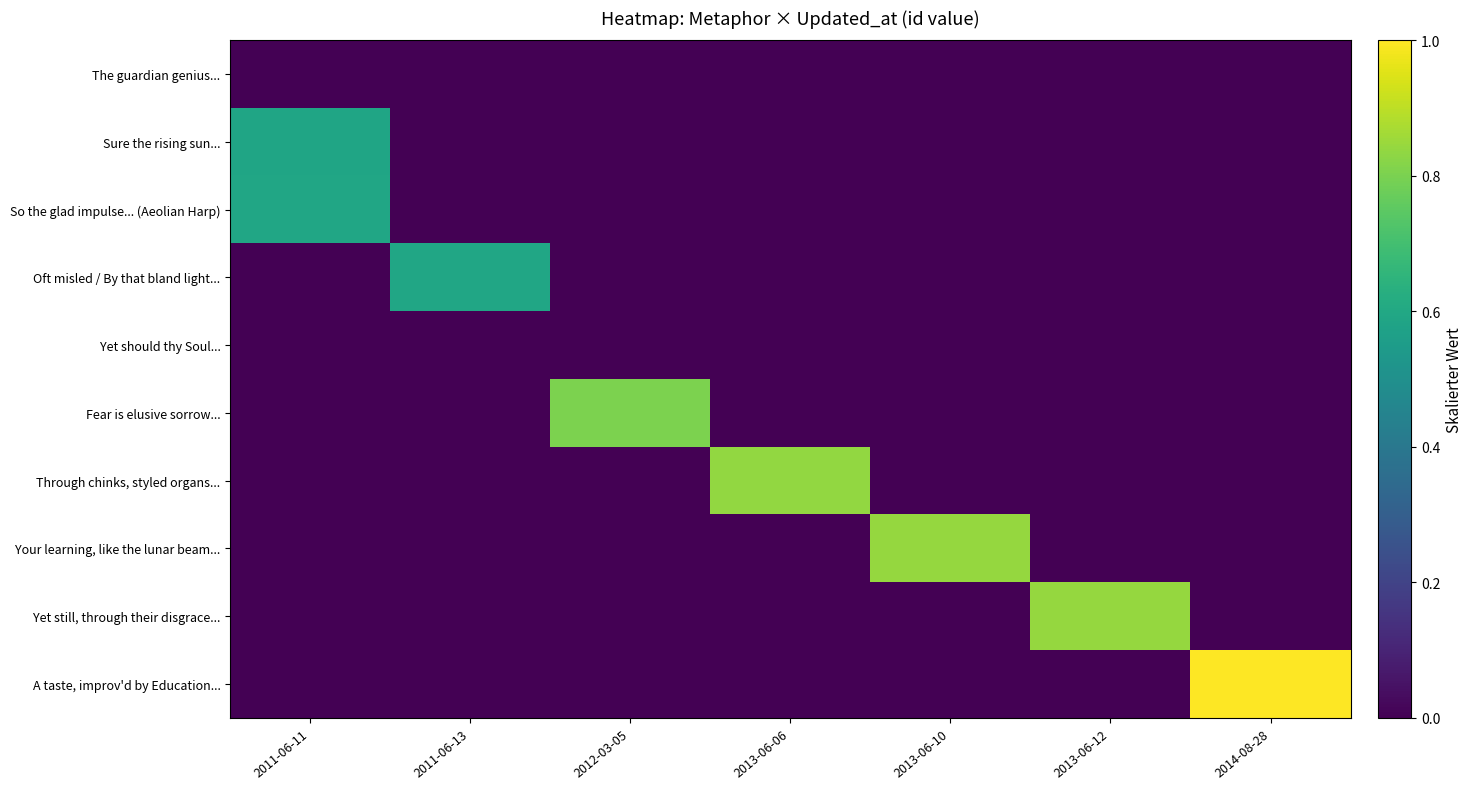

Which series has the largest range (max minus min)?

A taste, improv'd by Education...